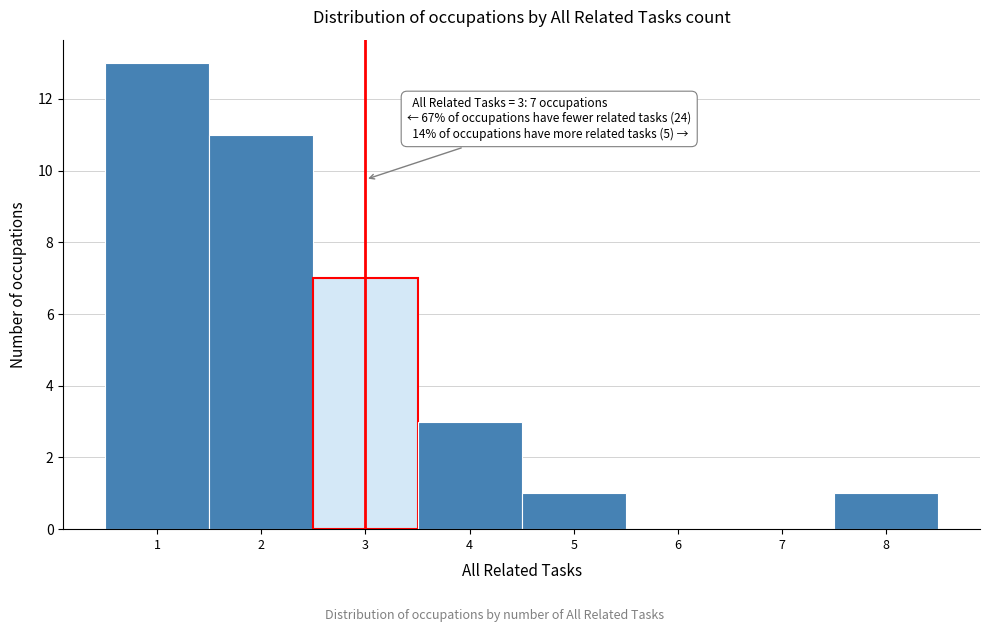

Over which range of the x-axis is the bar tallest?

0.5 to 1.5